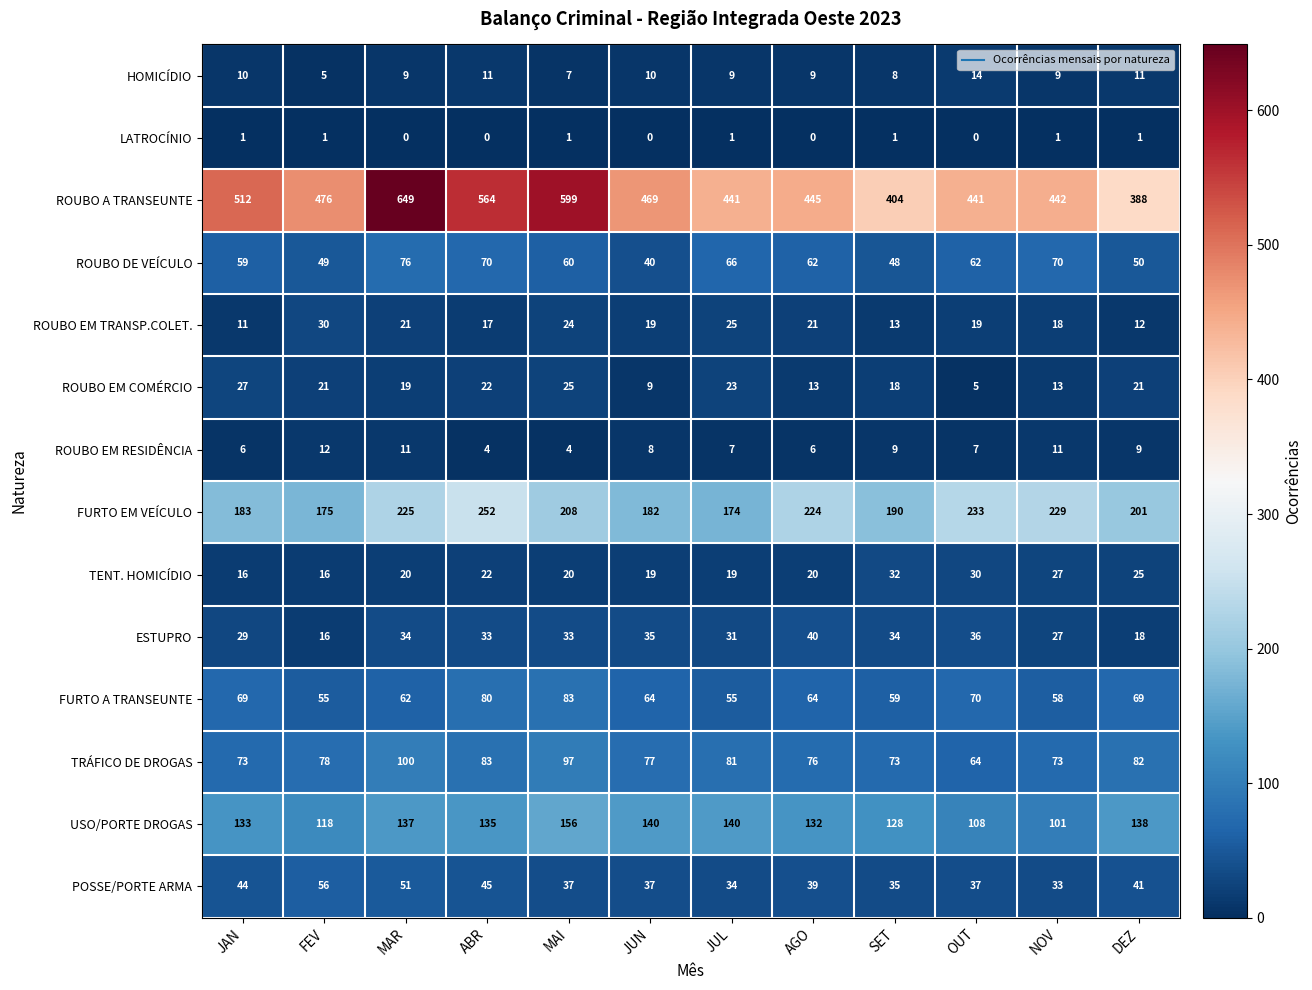

Which series has the widest spread of values?

ROUBO A TRANSEUNTE